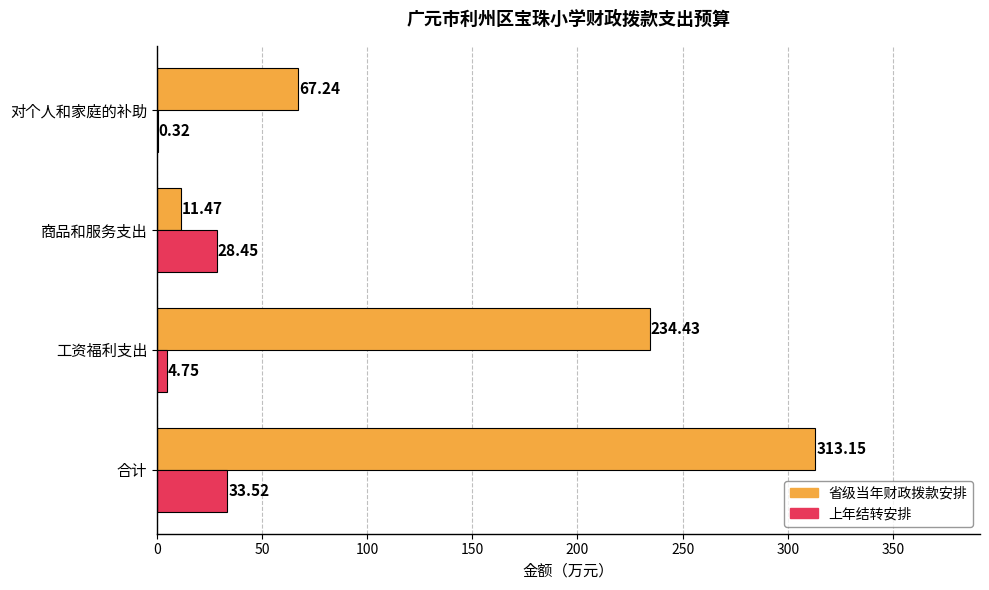

At which label is 省级当年财政拨款安排 closest to 162?

工资福利支出